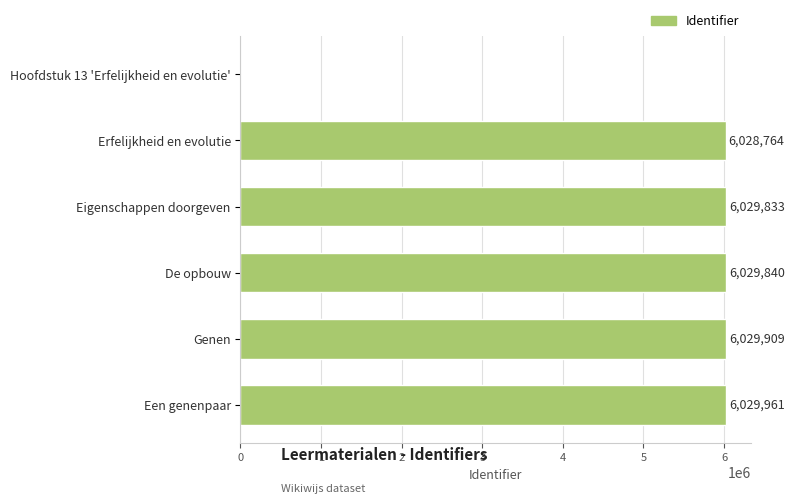

What value does the data have at Een genenpaar, to the nearest 100?

6030000